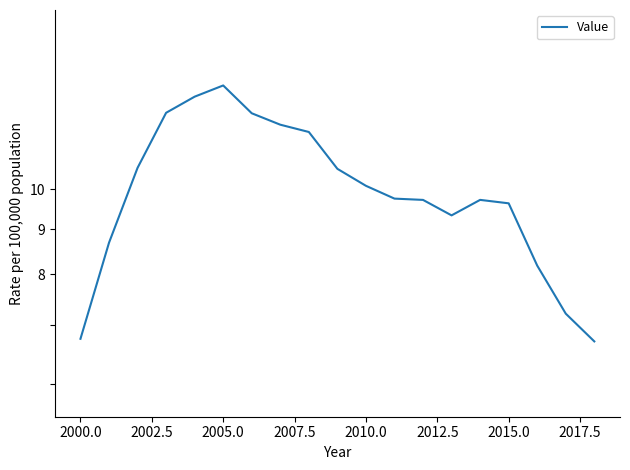

How many categories are shown in the chart?

19